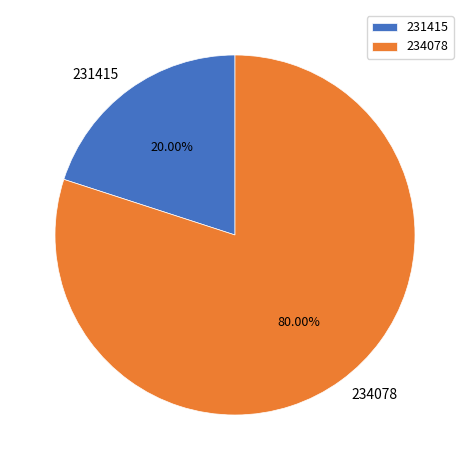

Count the number of slices in the pie.

2